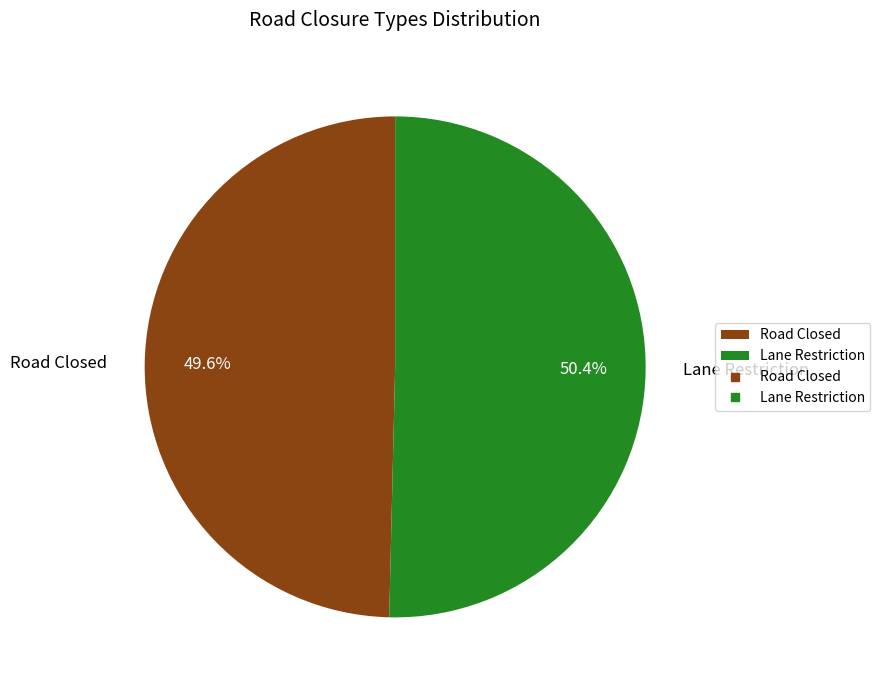

What is the majority slice?

Lane Restriction